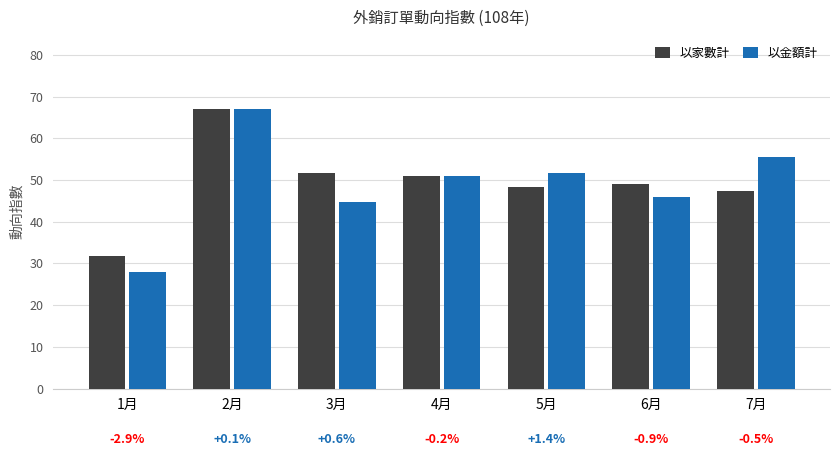

How many bars are there in total?

14